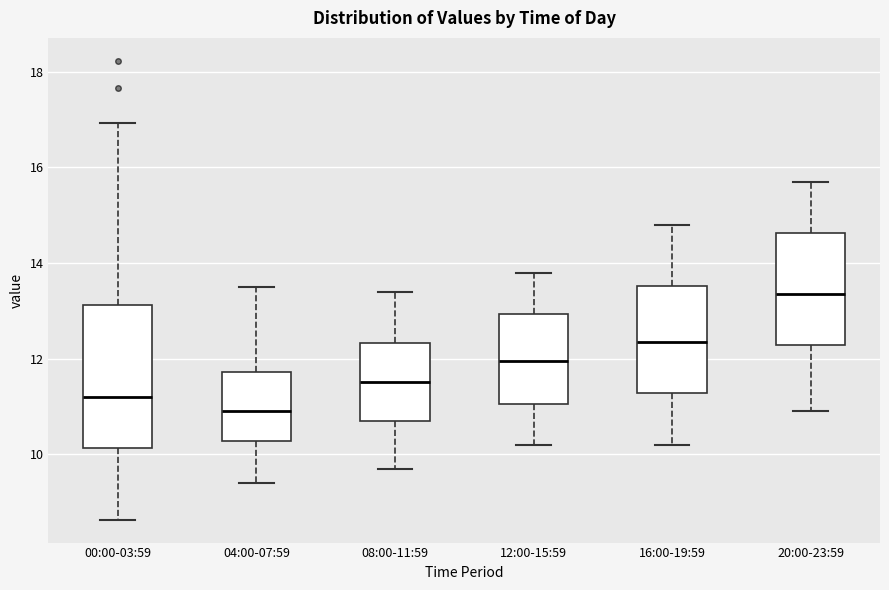

Where does the upper whisker of the box for 04:00-07:59 end on the y-axis? The values are not printed on the chart, so give them approximately, as read against the axis.

13.6